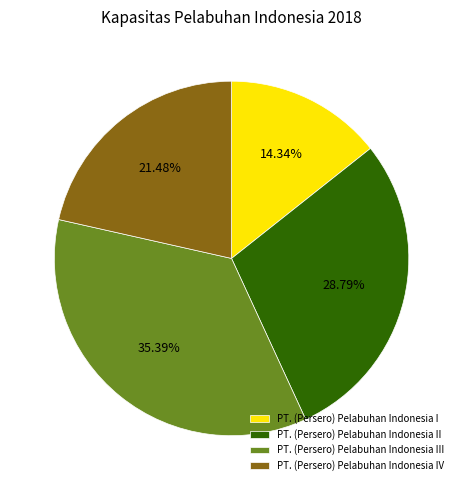

Which category has the smallest portion of the pie?

PT. (Persero) Pelabuhan Indonesia I